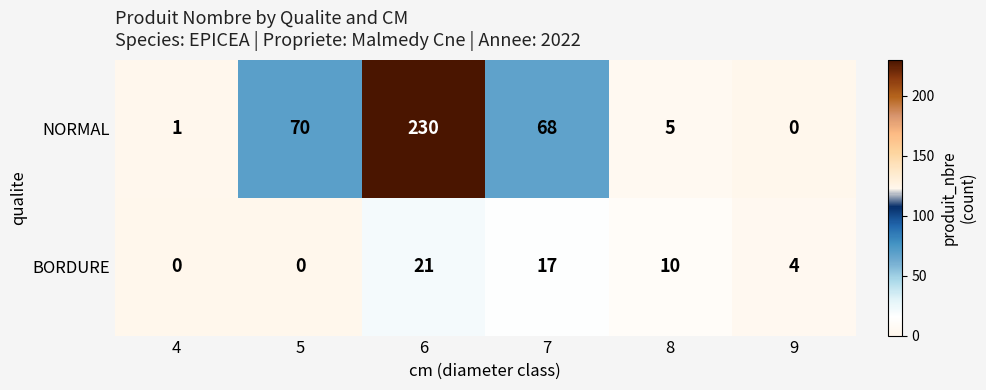

Is it true that NORMAL equals 74 at 9?

False